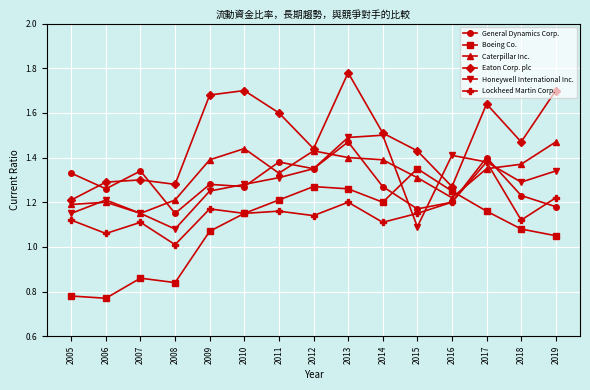

The value of Caterpillar Inc. at 2006 is 1.7. True or false?

False